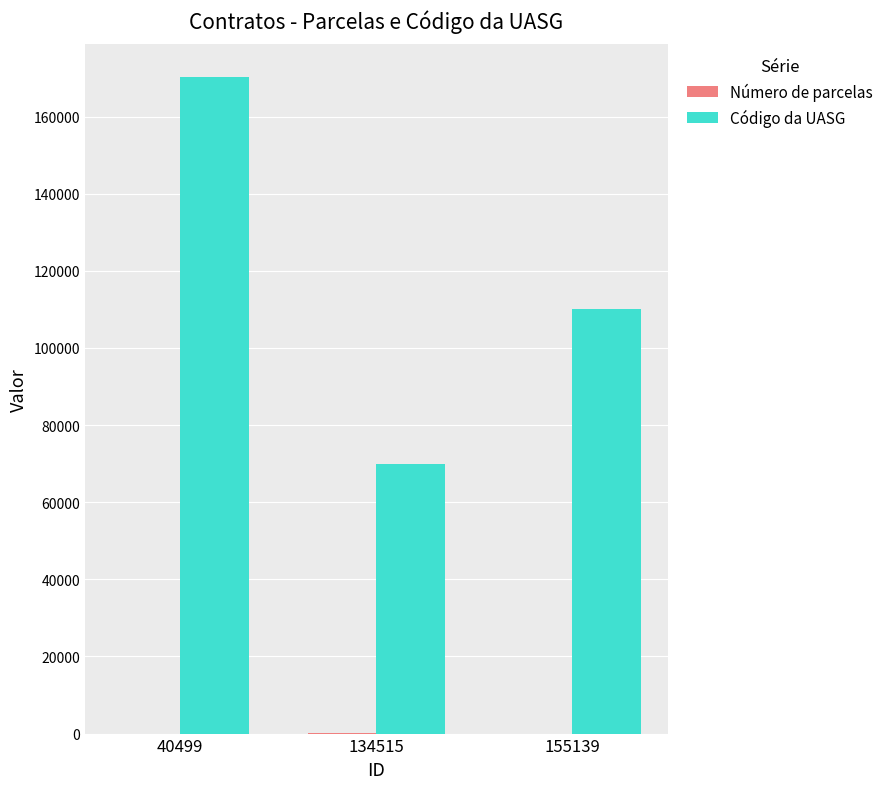

Between 40499 and 155139, which series saw the biggest shift?

Código da UASG